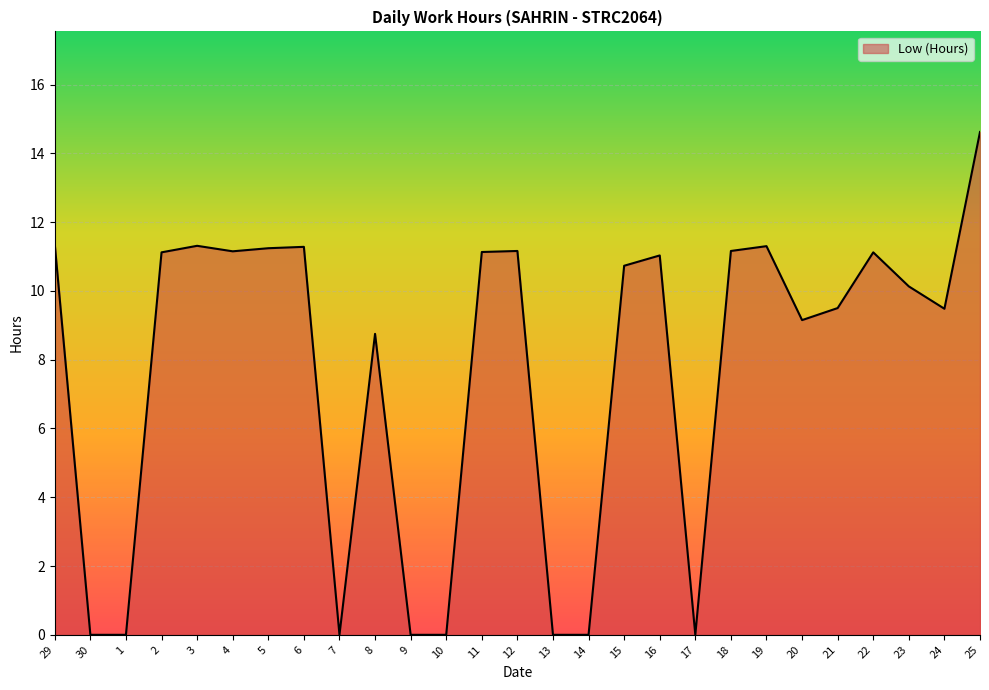

Where is the data nearest to the value 7?

8